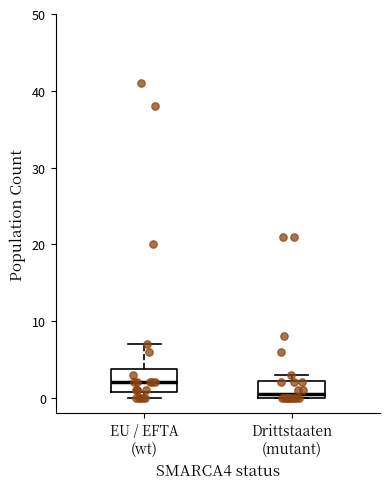

Where is the upper edge of the box for Drittstaaten (mutant) on the y-axis? The values are not printed on the chart, so give them approximately, as read against the axis.

2